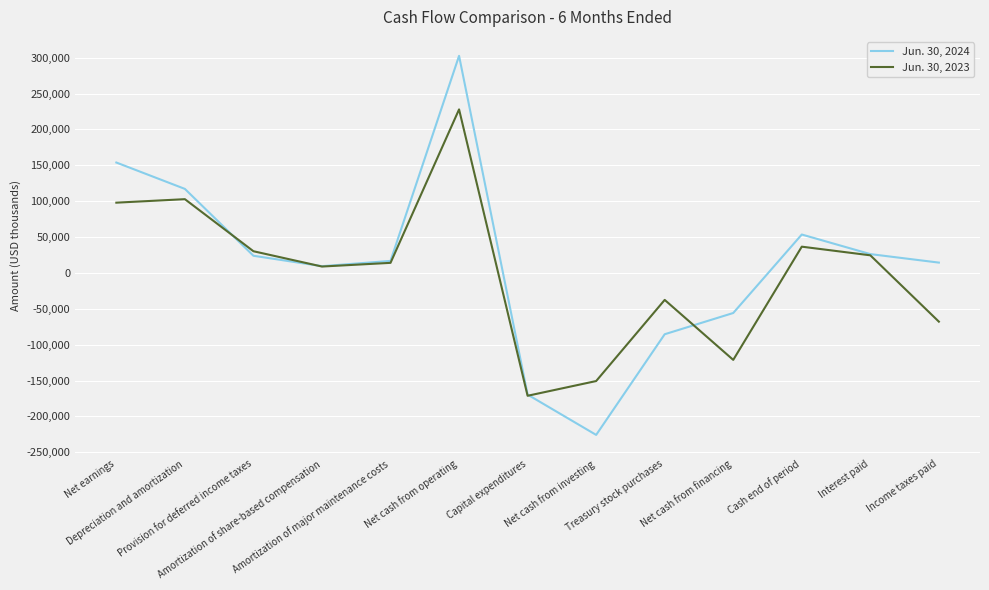

What is the greatest value displayed?

302607